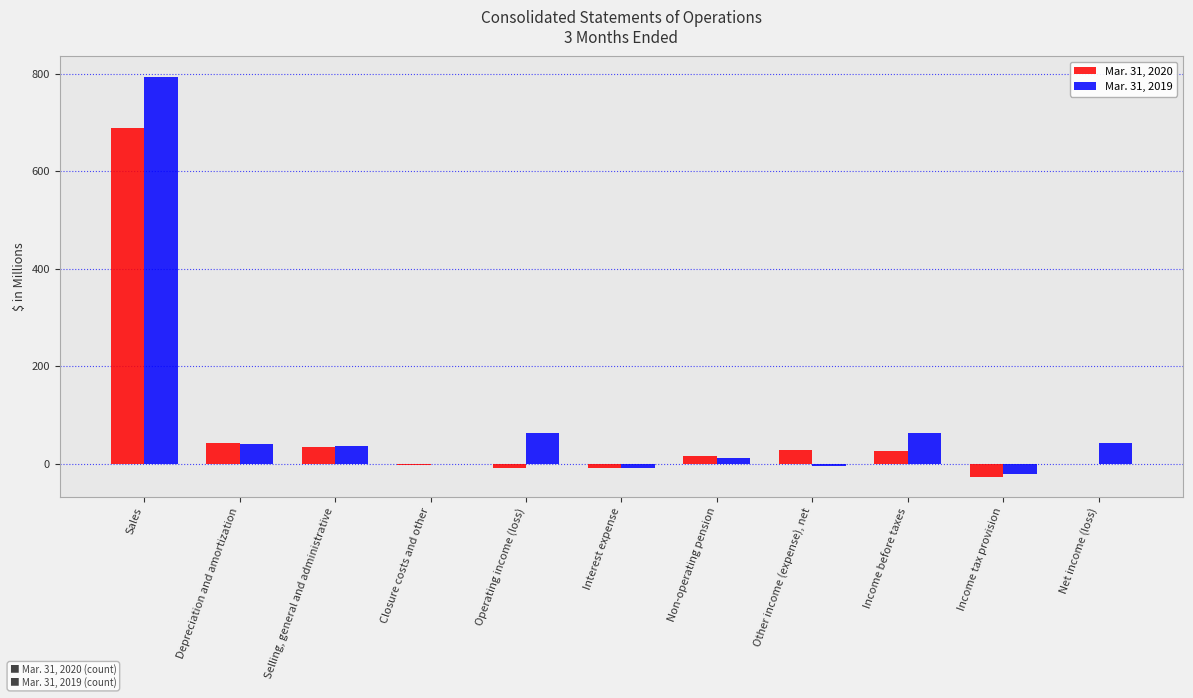

Between Sales and Interest expense, which series saw the biggest shift?

Mar. 31, 2019